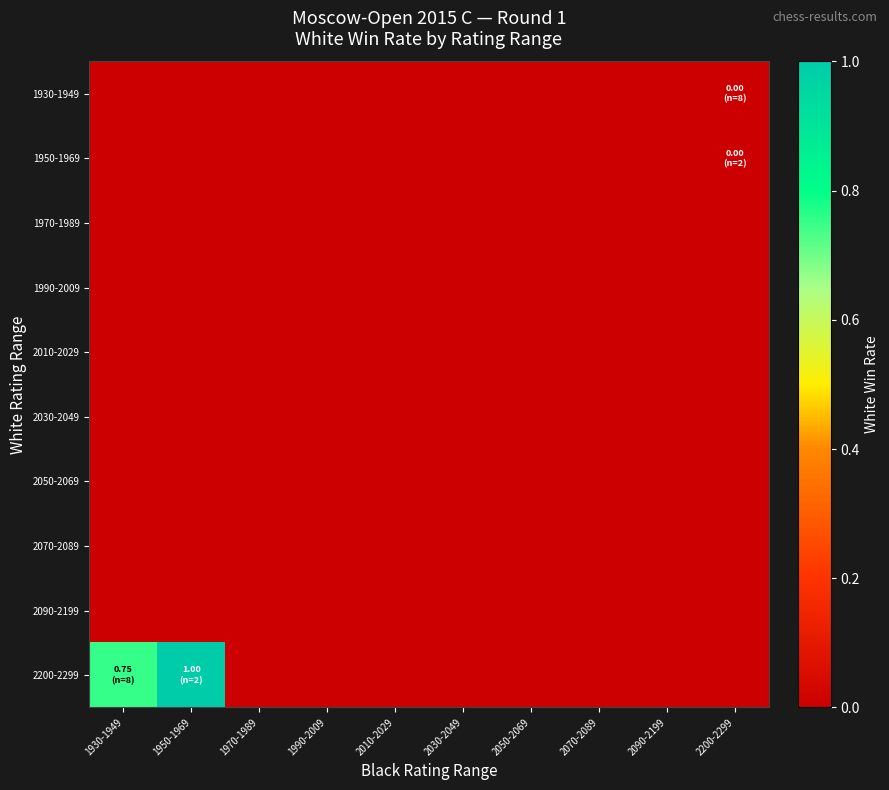

At 1990-2009, list the series in order from smallest to largest.

1930-1949, 1950-1969, 1970-1989, 1990-2009, 2010-2029, 2030-2049, 2050-2069, 2070-2089, 2090-2199, 2200-2299